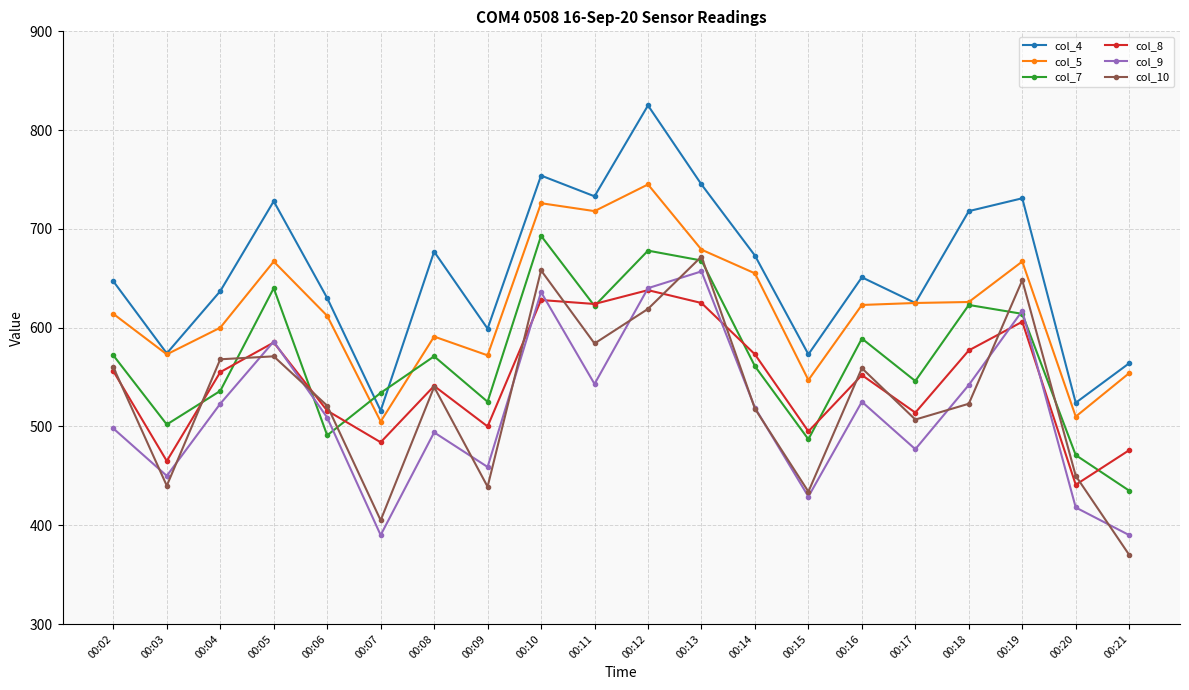

True or false: col_10 and col_4 intersect in this chart.

False